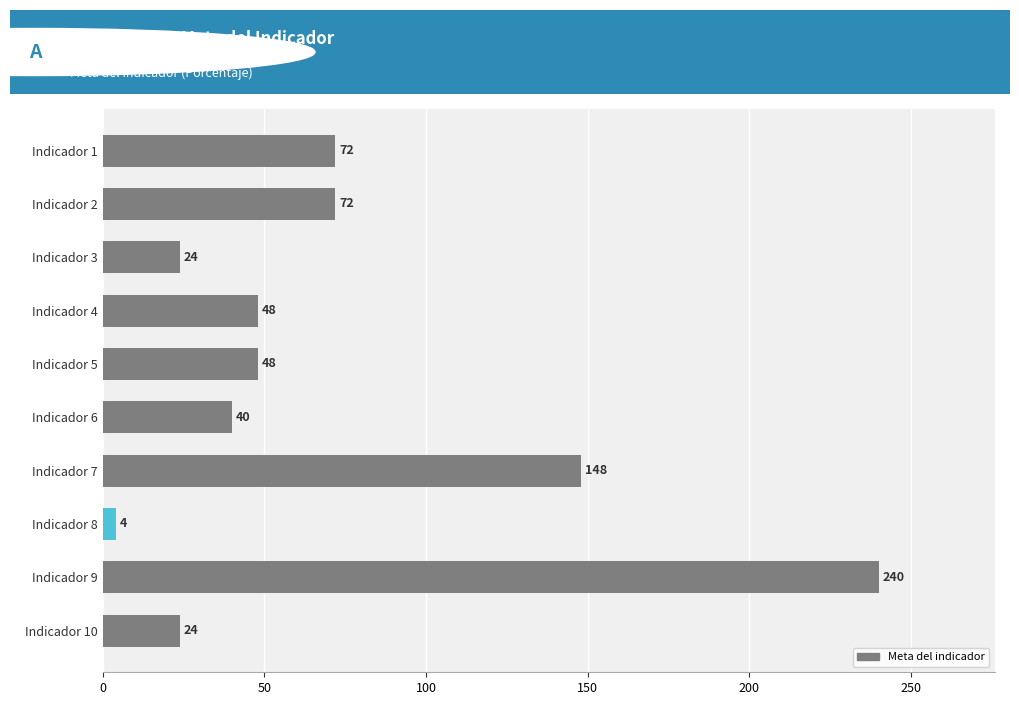

Is it true that the value at Indicador 6 is 40?

True